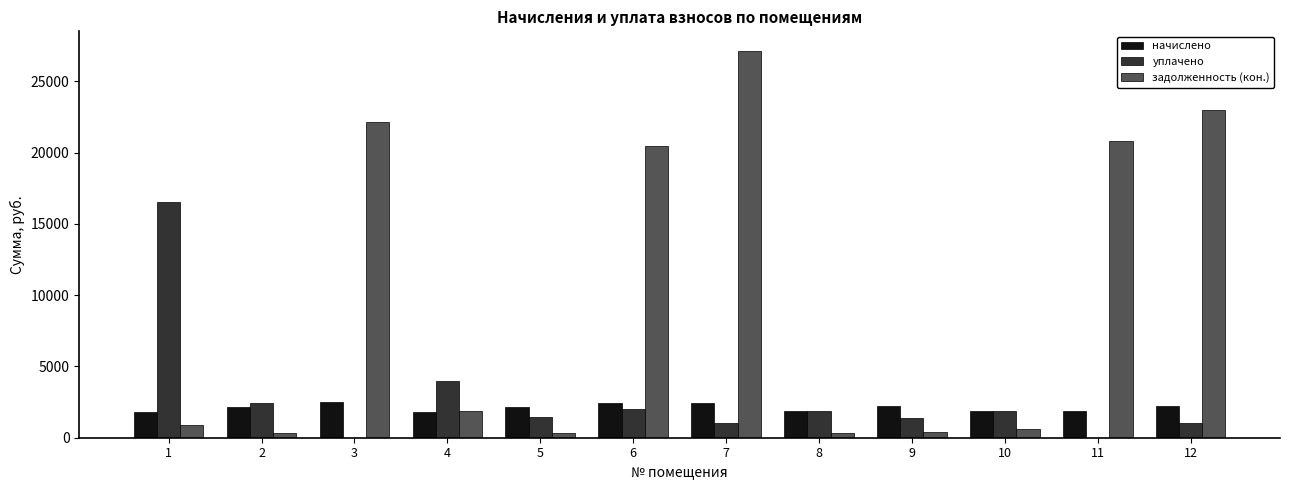

Which series changed the most between 8 and 12?

задолженность (кон.)